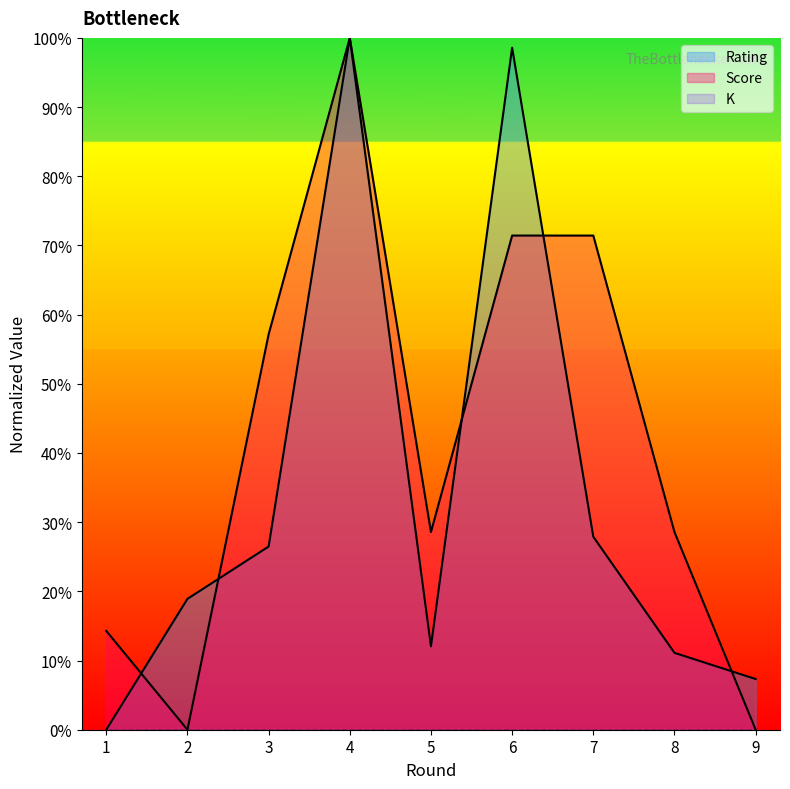

Reading right to left, transcribe all the data shown in this chart.

Rating: 0.1	0.1	0.3	1.0	0.1	1.0	0.3	0.2	0.0
Score: 0.0	0.3	0.7	0.7	0.3	1.0	0.6	0.0	0.1